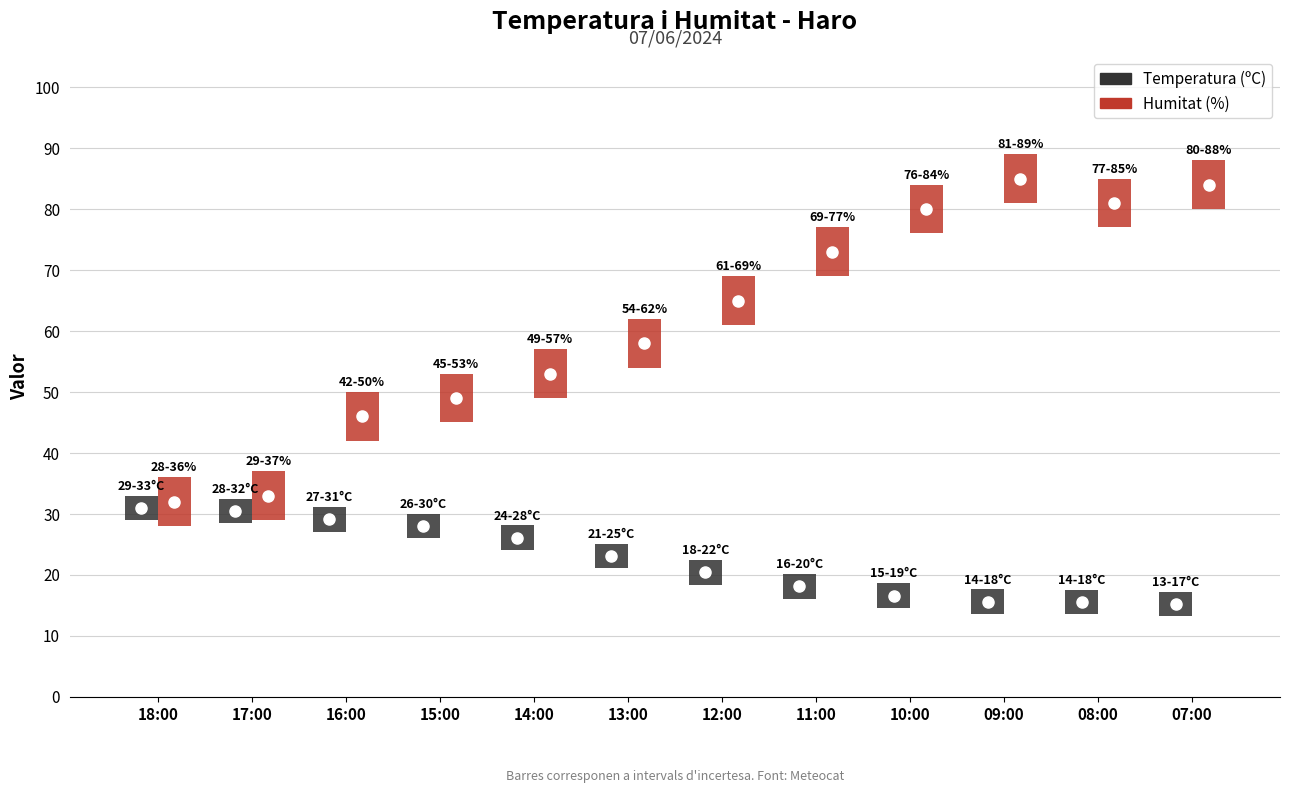

Reading left to right, list all the values displayed in this chart.

Temperatura (ºC): 31.0	30.5	29.1	28.0	26.1	23.1	20.4	18.1	16.6	15.6	15.5	15.2
Humitat (%): 32.0	33.0	46.0	49.0	53.0	58.0	65.0	73.0	80.0	85.0	81.0	84.0